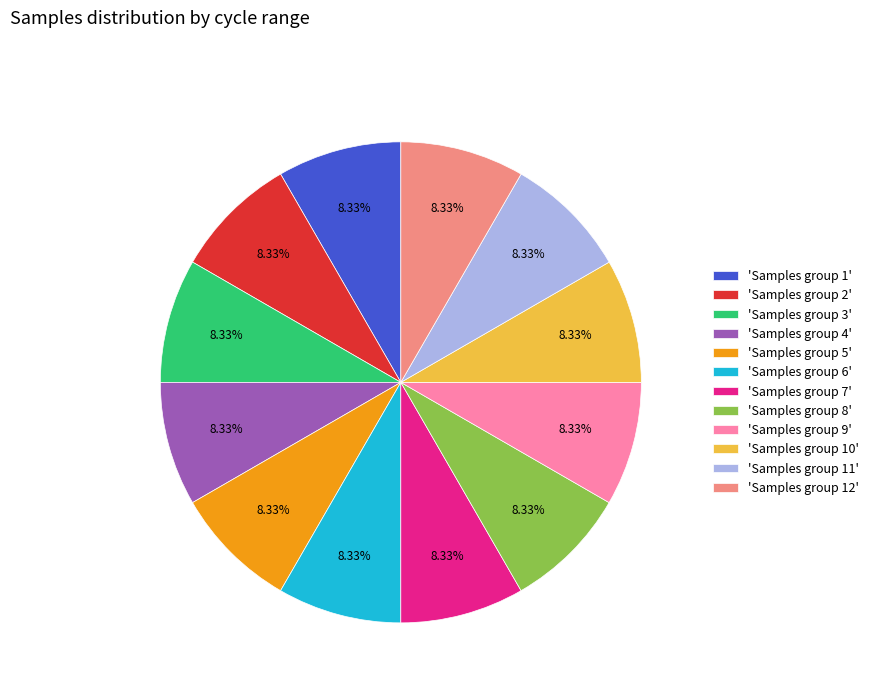

Is the sum of 'Samples group 12' and 'Samples group 4' greater than half?

No